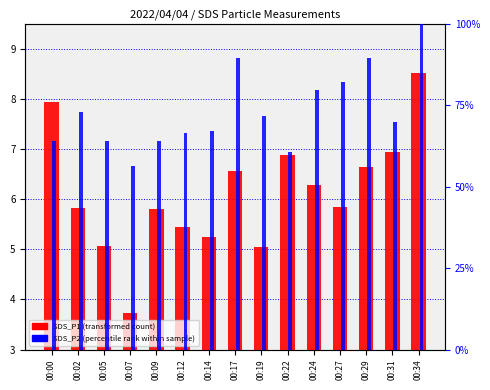

Read the SDS_P2 (percentile rank) value at 00:02.

72.8